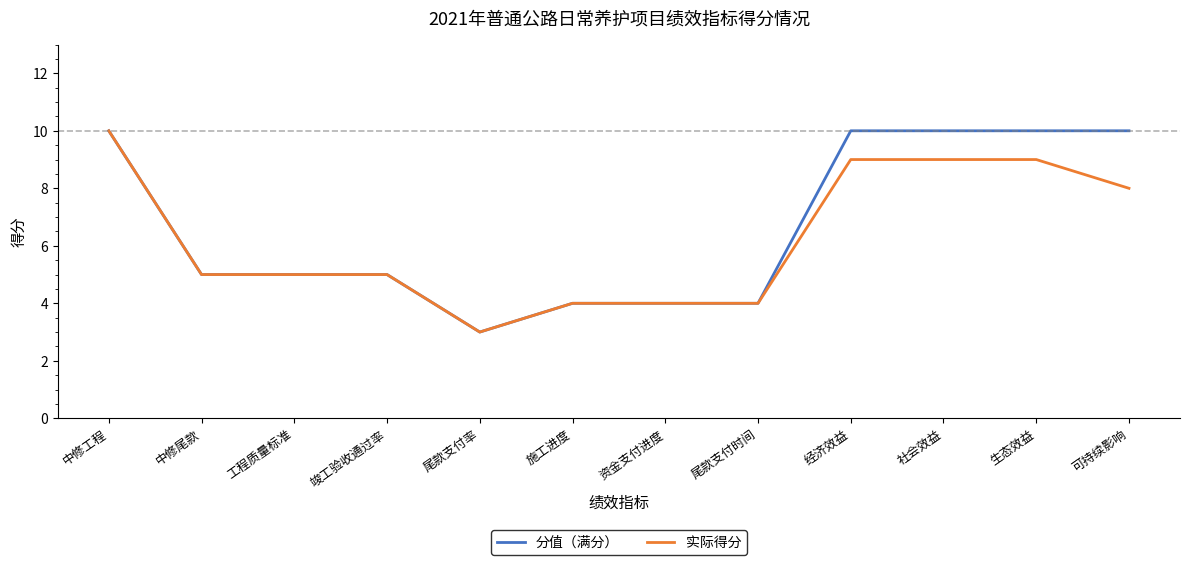

True or false: 实际得分 has a value of 8 at 竣工验收通过率.

False